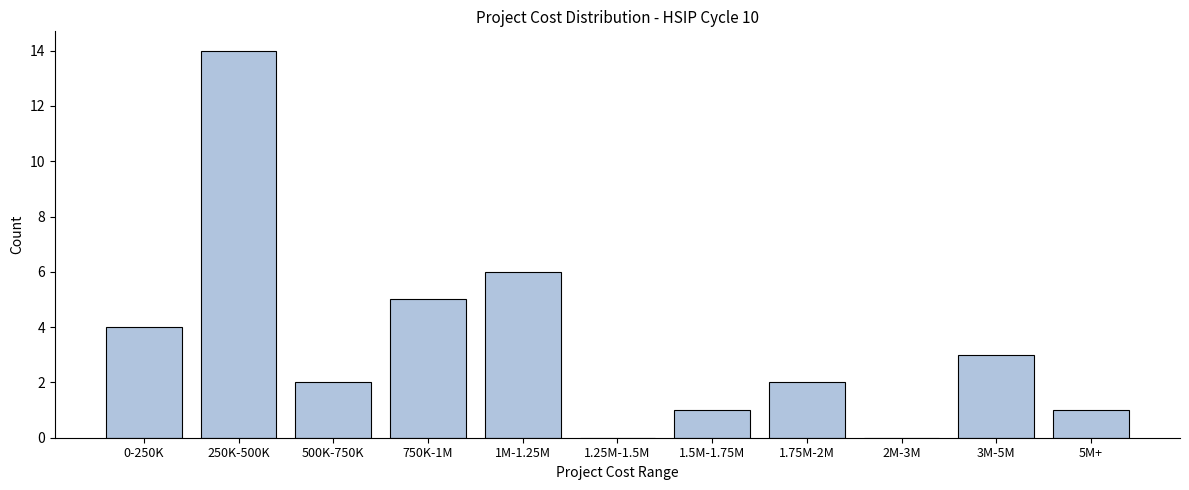

Reading left to right, transcribe all the data shown in this chart.

0-250K=4	250K-500K=14	500K-750K=2	750K-1M=5	1M-1.25M=6	1.25M-1.5M=0	1.5M-1.75M=1	1.75M-2M=2	2M-3M=0	3M-5M=3	5M+=1